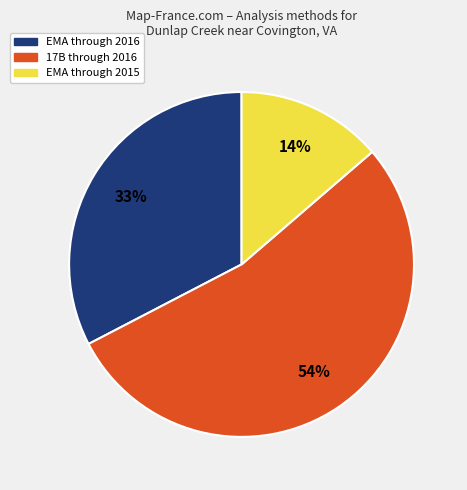

Do 17B through 2016 and EMA through 2016 together represent more than half of the pie?

Yes